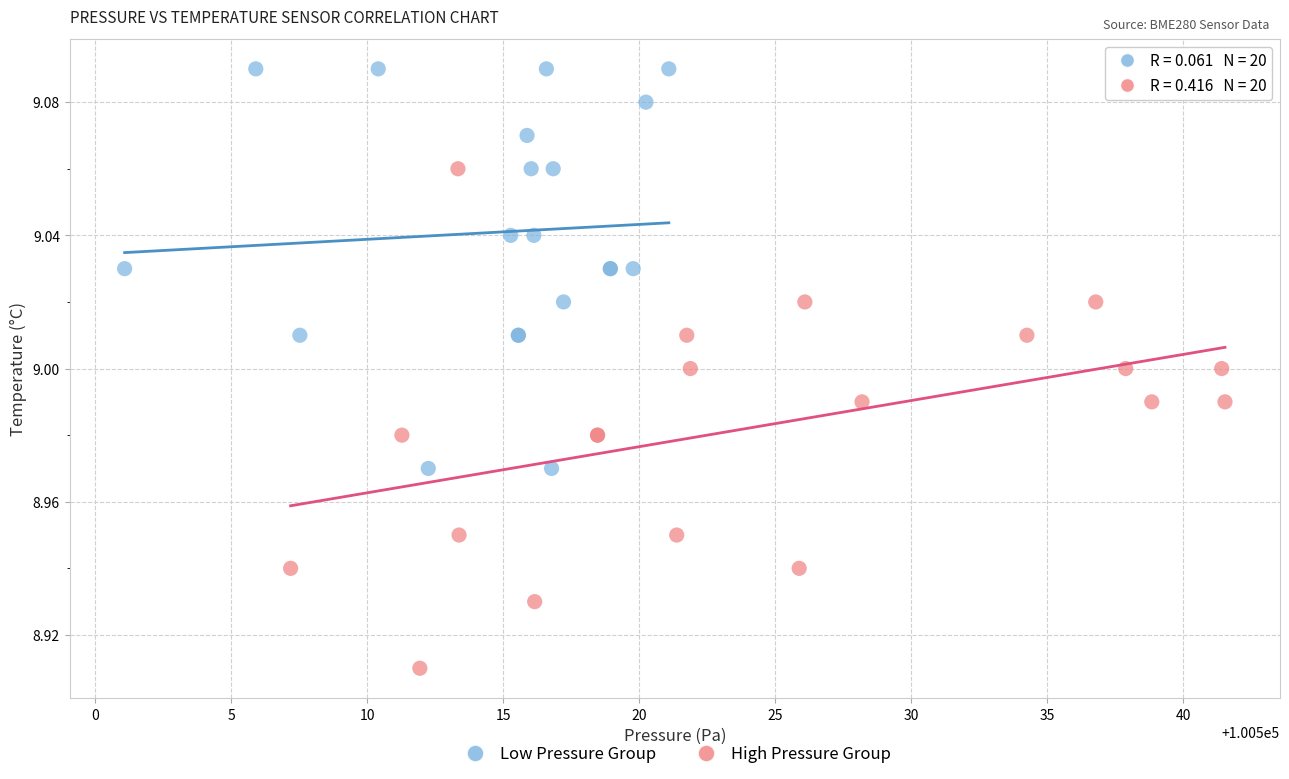

Which series has the widest spread of Y values?

High Pressure Group